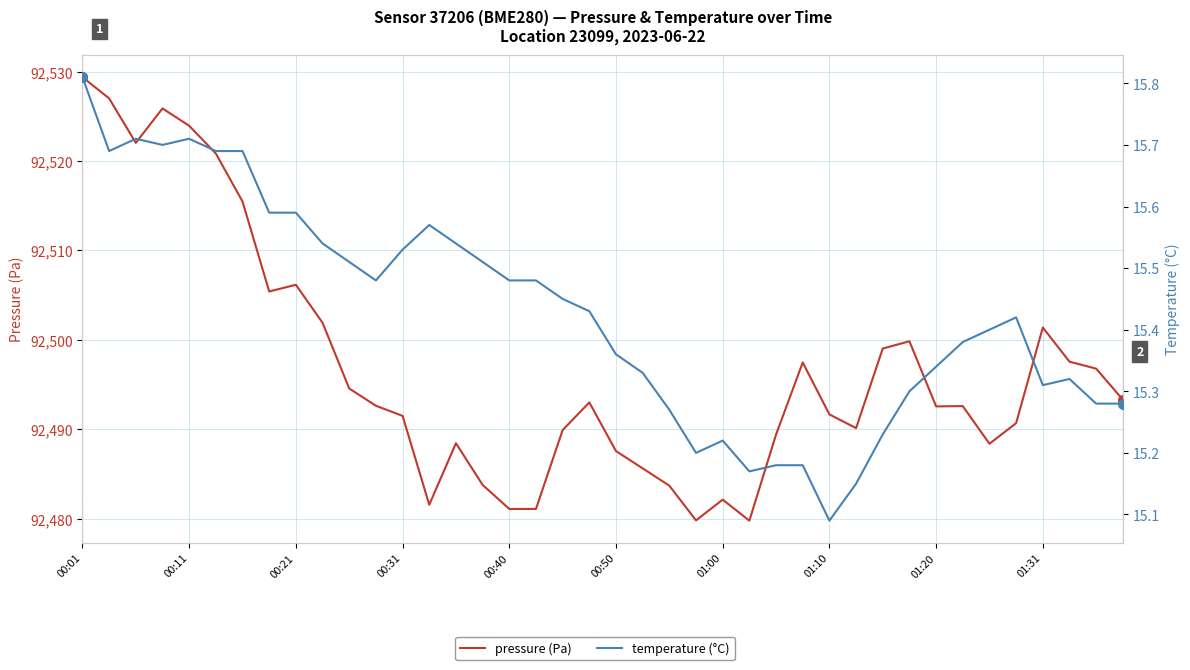

What is the average value of the temperature (°C) series?

15.4